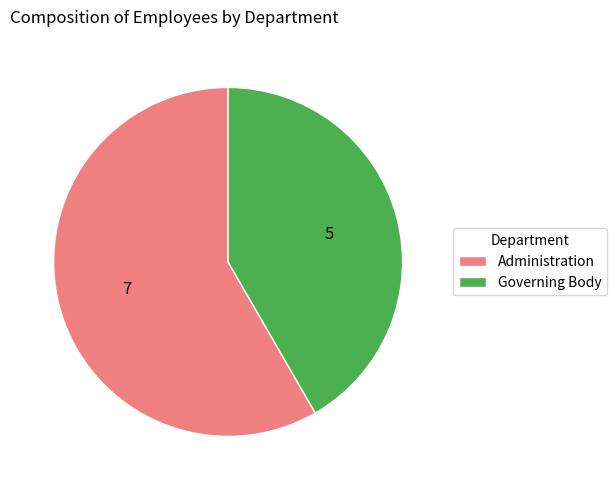

Is it true that Governing Body is 54% of the pie?

False